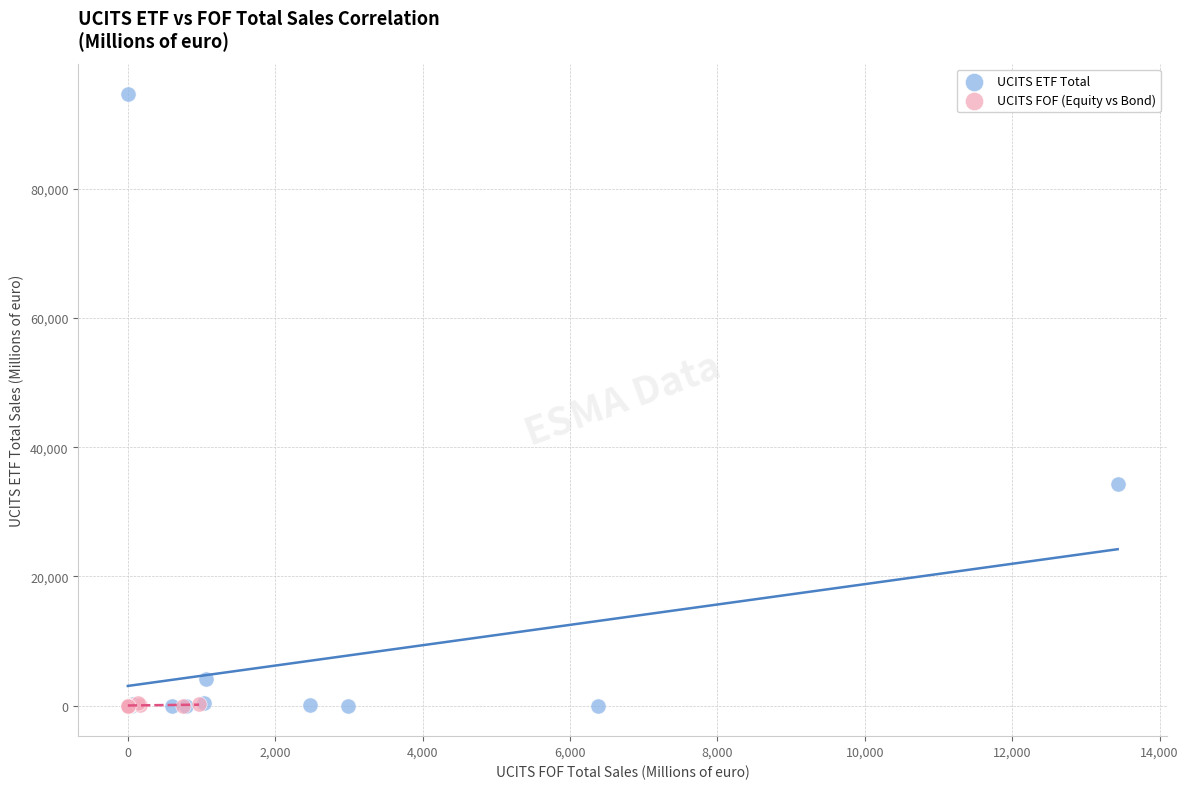

What are all the series names shown in the legend?

UCITS ETF Total, UCITS FOF (Equity vs Bond)